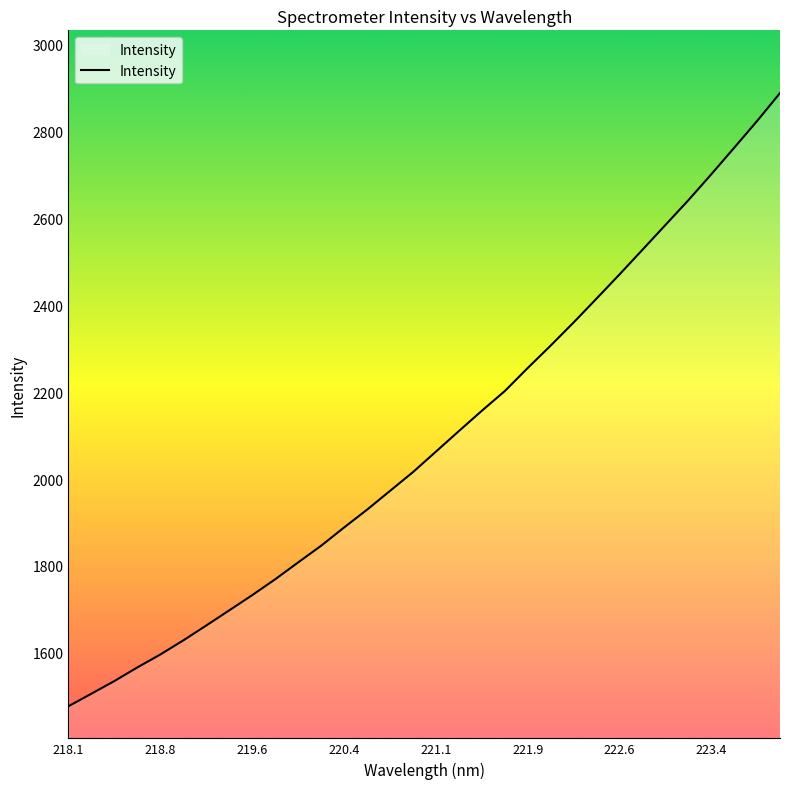

Reading right to left, list all the values displayed in this chart.

2888.3	2823.9	2762.3	2701.2	2641.4	2584.5	2527.5	2470.8	2415.2	2360.3	2307.1	2255.5	2202.3	2157.1	2110.3	2063.0	2015.9	1972.6	1929.4	1888.4	1846.4	1808.0	1769.2	1732.7	1697.7	1662.8	1628.5	1596.1	1566.3	1534.9	1505.8	1476.9